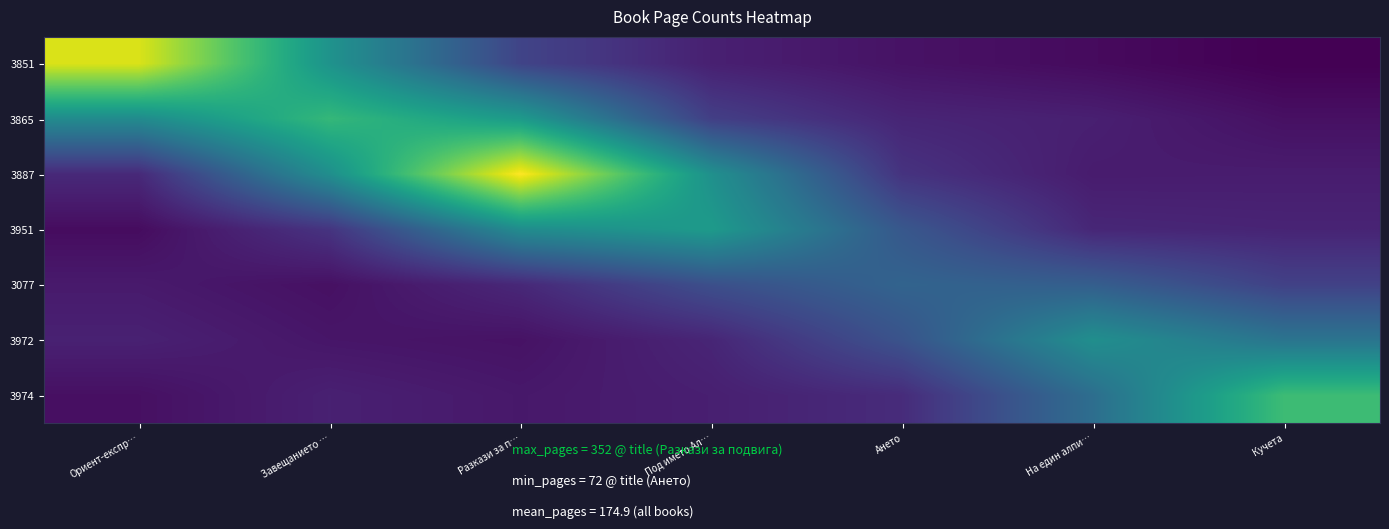

Reading right to left, list all the values displayed in this chart.

3851: Кучета=4.3	На един алпи…=8.0	Ането=10.8	Под името Ал…=16.0	Разкази за п…=31.0	Завещанието …=71.4	Ориент-експр…=128.1
3865: Кучета=10.0	На един алпи…=15.7	Ането=18.0	Под името Ал…=28.8	Разкази за п…=75.5	Завещанието …=91.7	Ориент-експр…=67.1
3887: Кучета=14.5	На един алпи…=14.2	Ането=23.7	Под името Ал…=70.1	Разкази за п…=135.4	Завещанието …=69.0	Ориент-експр…=19.6
3951: Кучета=17.6	На един алпи…=18.6	Ането=40.1	Под името Ал…=75.5	Разкази за п…=67.8	Завещанието …=24.1	Ориент-експр…=8.5
3077: Кучета=29.8	На един алпи…=43.5	Ането=46.2	Под името Ал…=36.0	Разкази за п…=19.1	Завещанието …=10.0	Ориент-експр…=13.6
3972: Кучета=54.8	На един алпи…=69.3	Ането=38.0	Под името Ал…=18.1	Разкази за п…=10.7	Завещанието …=12.0	Ориент-експр…=16.3
3974: Кучета=94.2	На един алпи…=51.5	Ането=20.6	Под името Ал…=15.6	Разкази за п…=12.9	Завещанието …=16.1	Ориент-експр…=9.8